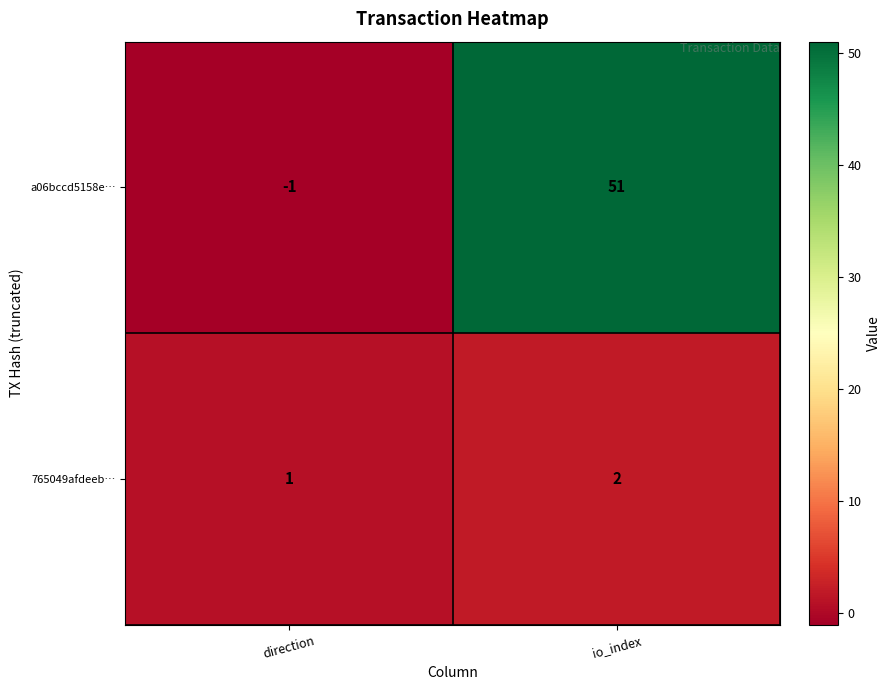

Rank the series by their maximum value, from highest to lowest.

a06bccd5158e…, 765049afdeeb…